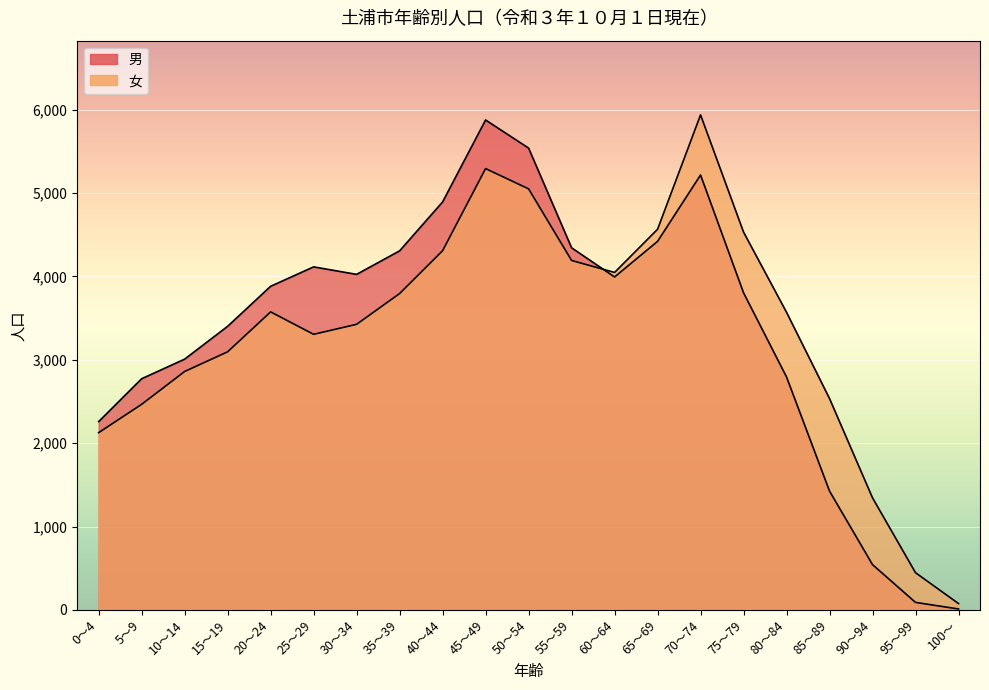

What are all the series names shown in the legend?

男, 女